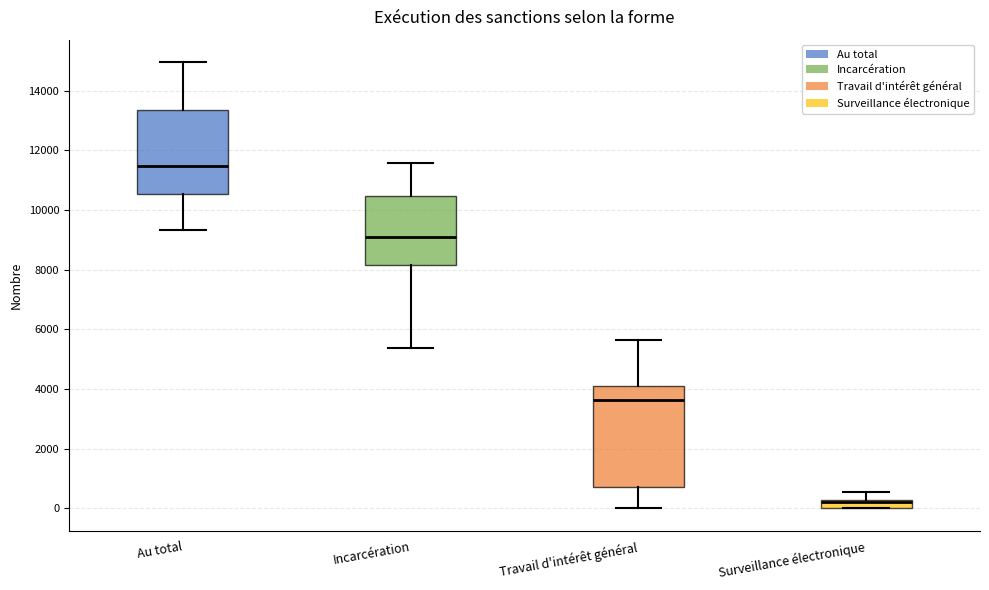

Comparing the boxes themselves (not the whiskers), which one is the tallest?

Travail d'intérêt général